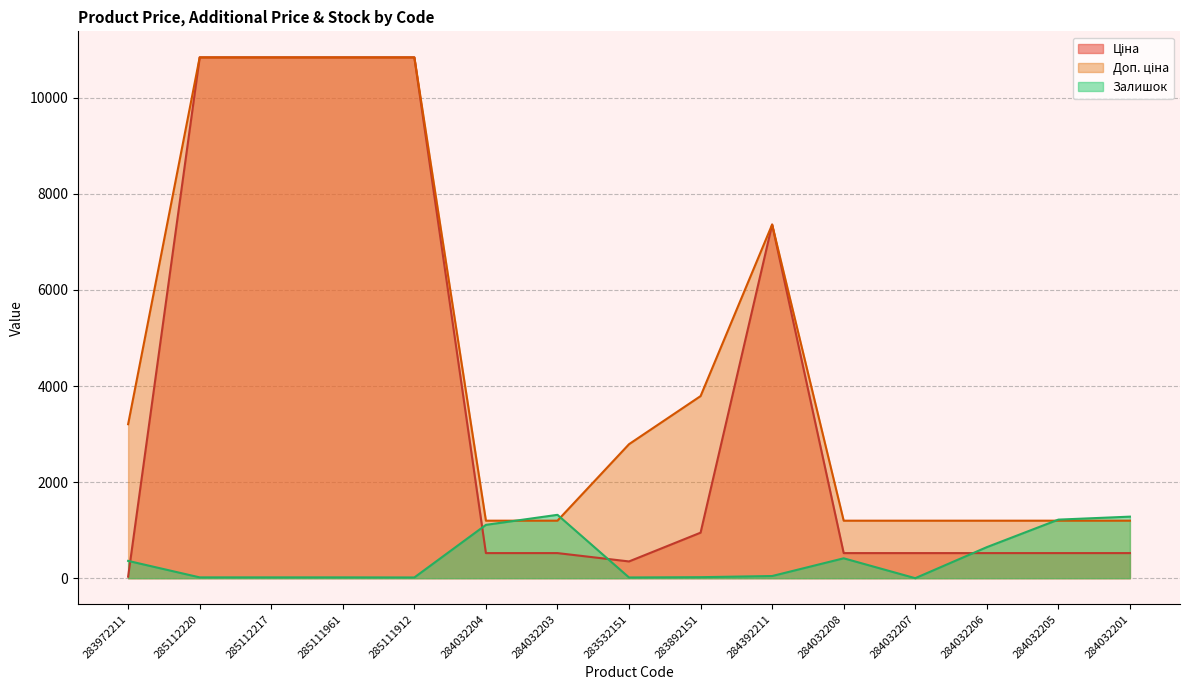

Is it true that Залишок equals 2020.7 at 284032203?

False